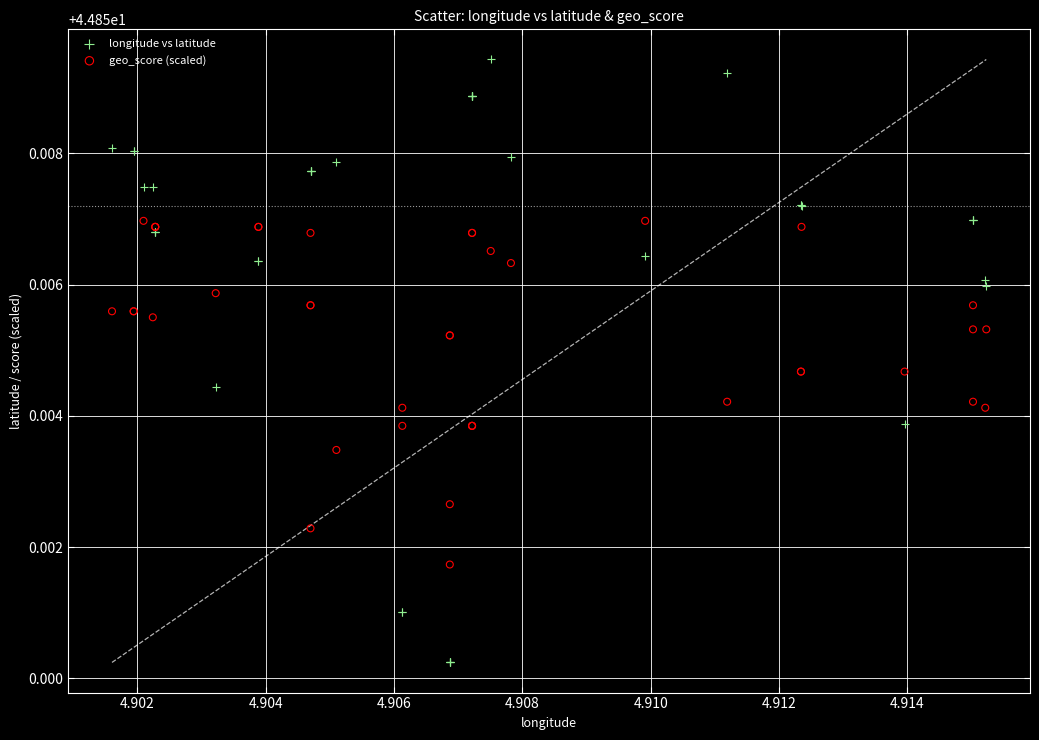

What are all the series names shown in the legend?

longitude vs latitude, geo_score (scaled)